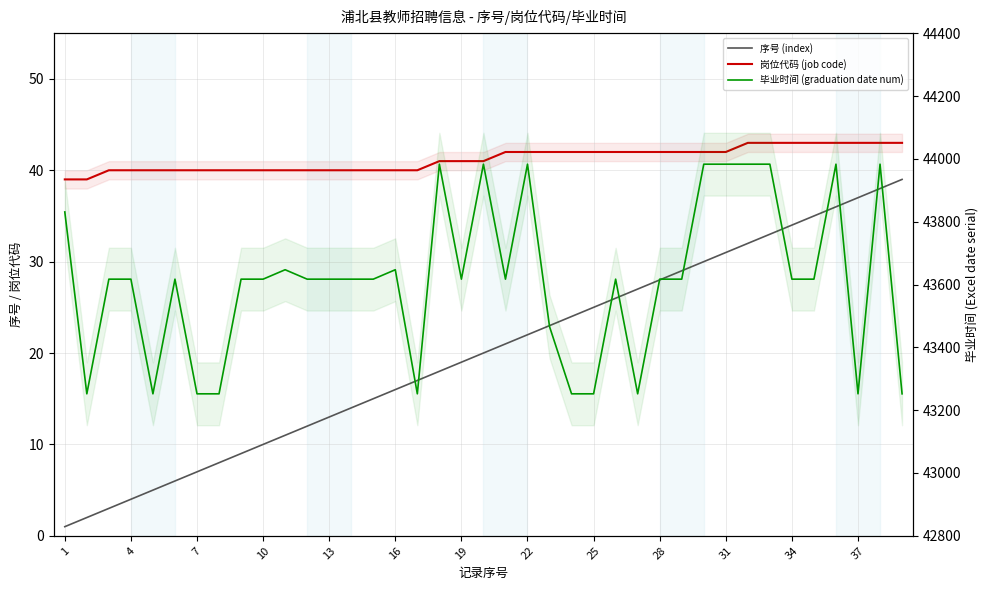

Is the value of 序号 (index) at 20 greater than the value of 毕业时间 (graduation date num) at 33?

No